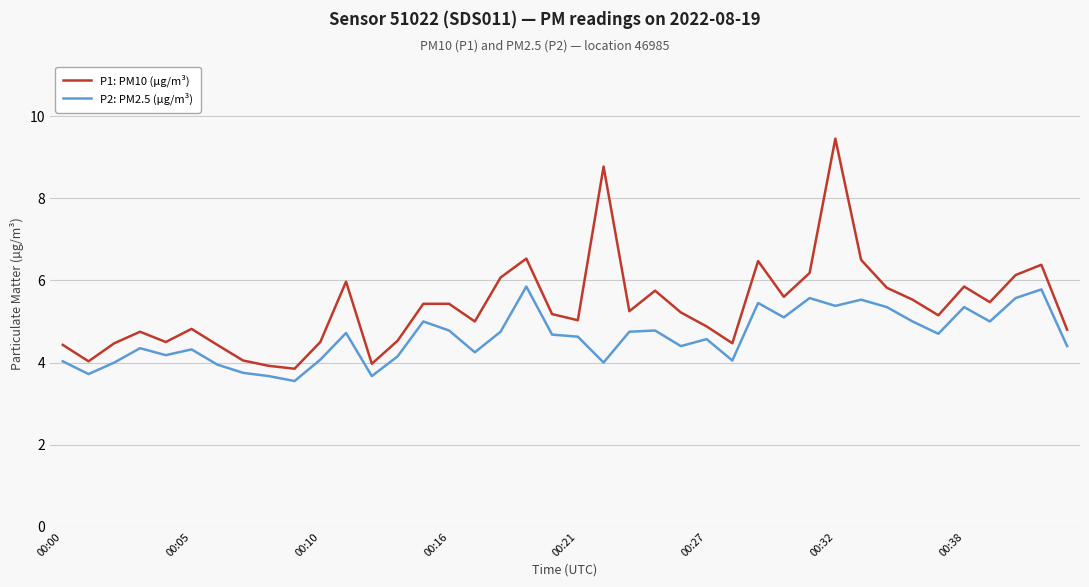

Which series has the largest total across all categories?

P1: PM10 (µg/m³)